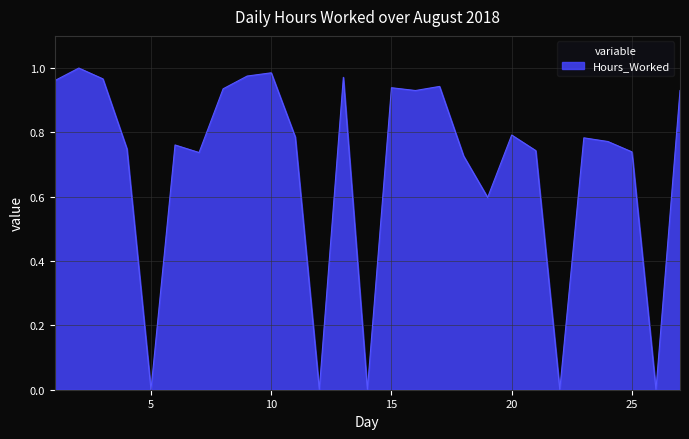

What is the value of the 16th point from the left?

0.9